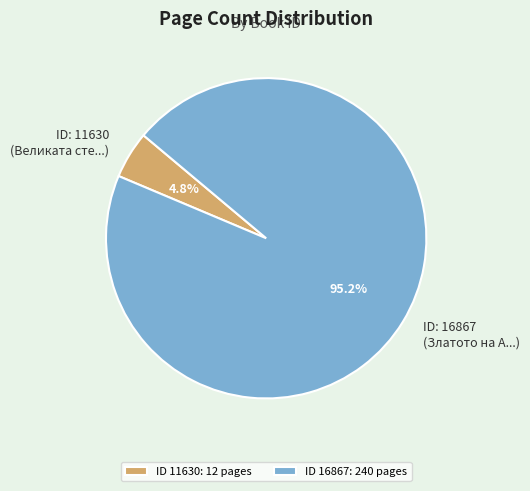

What is the smallest slice in the pie chart?

ID 11630: 12 pages